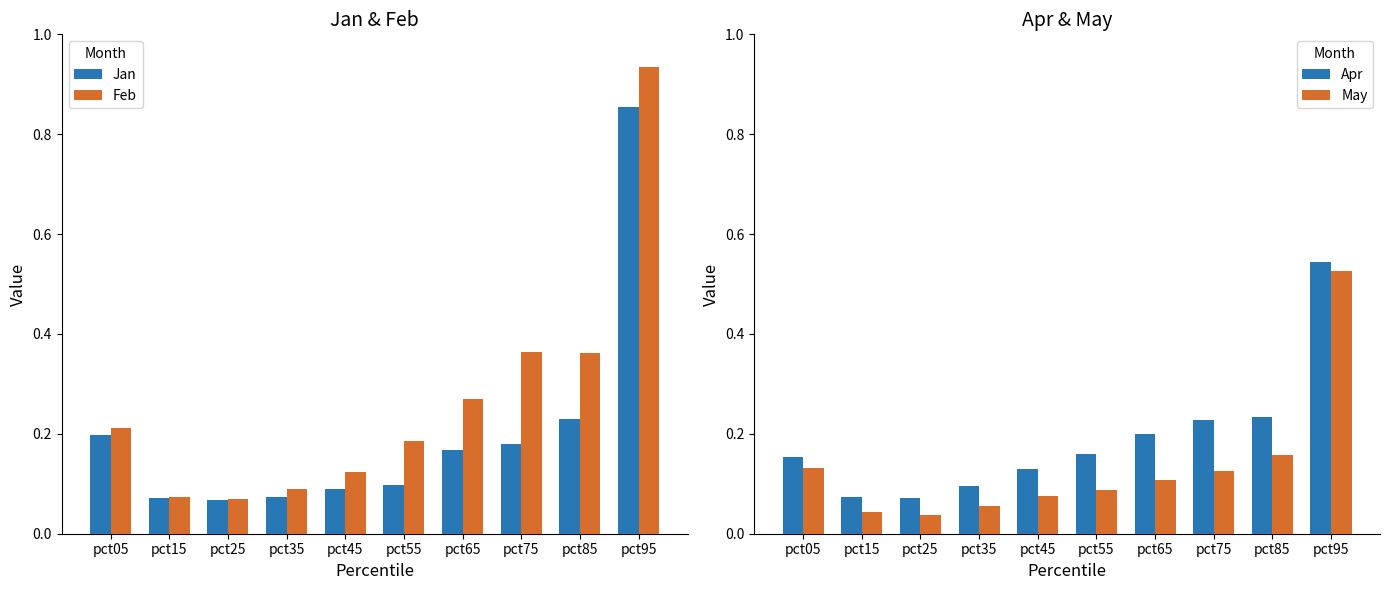

Does the chart contain stacked bars?

No